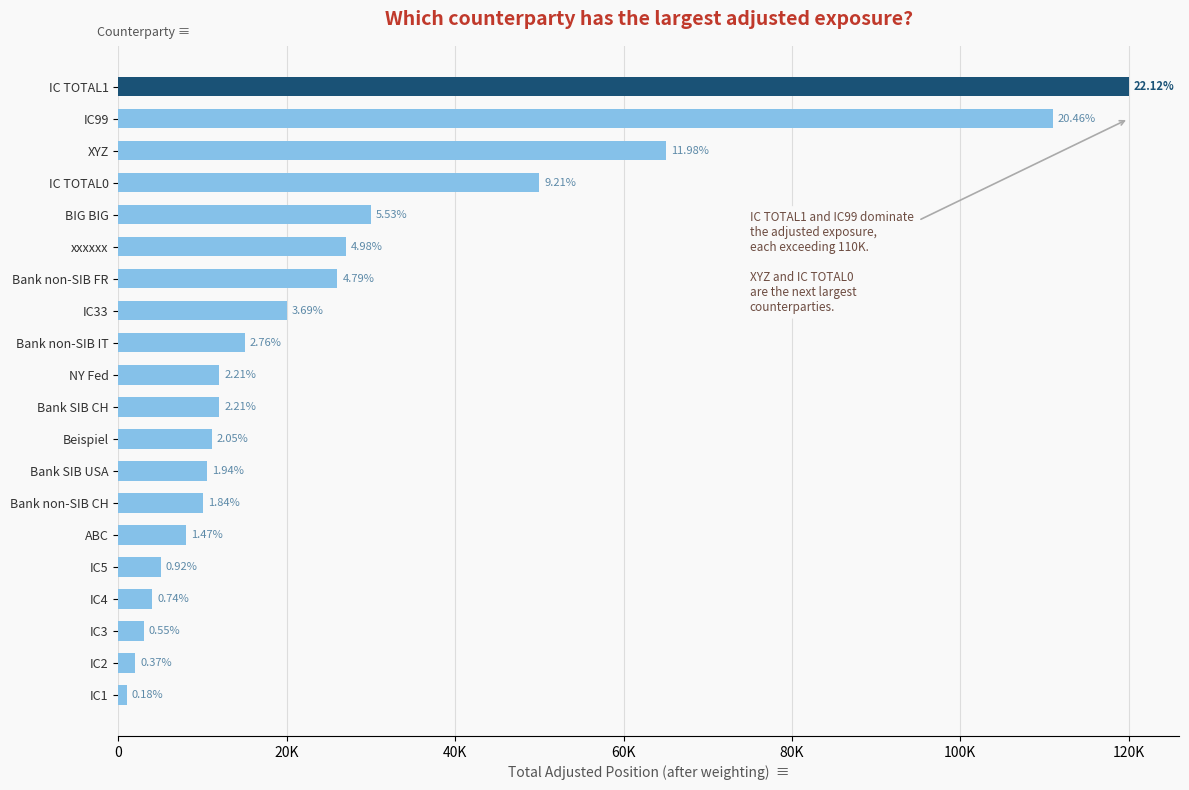

What is the difference between the maximum and second lowest values?

118000